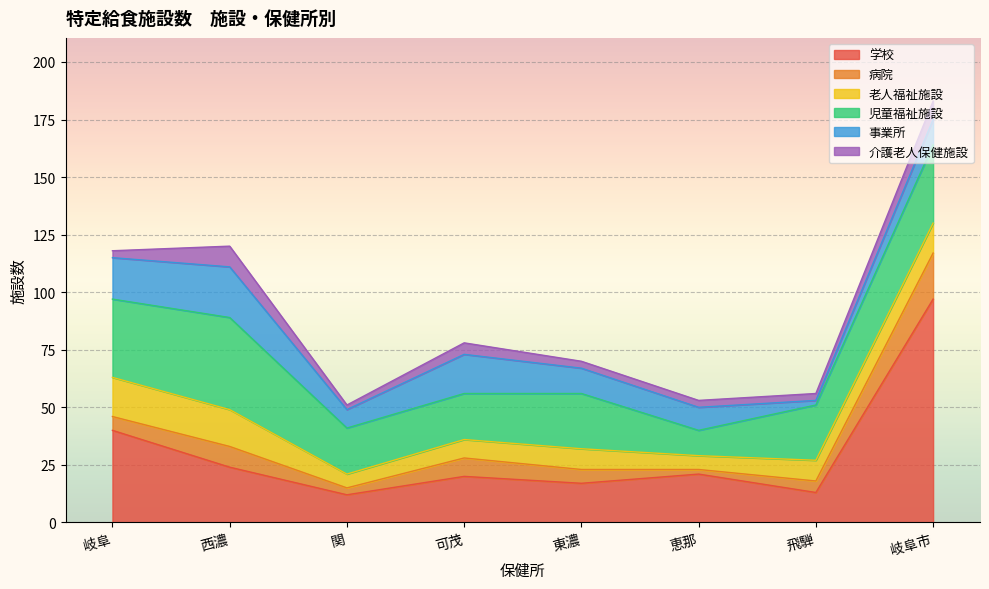

True or false: 老人福祉施設 and 学校 cross at least once.

False